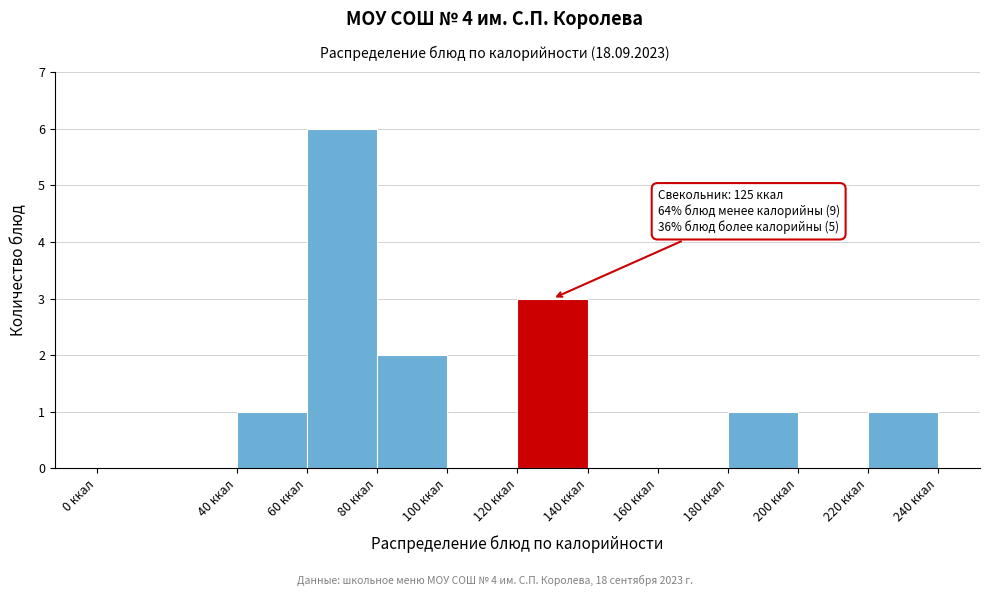

Which range on the x-axis has the tallest bar?

60 to 80